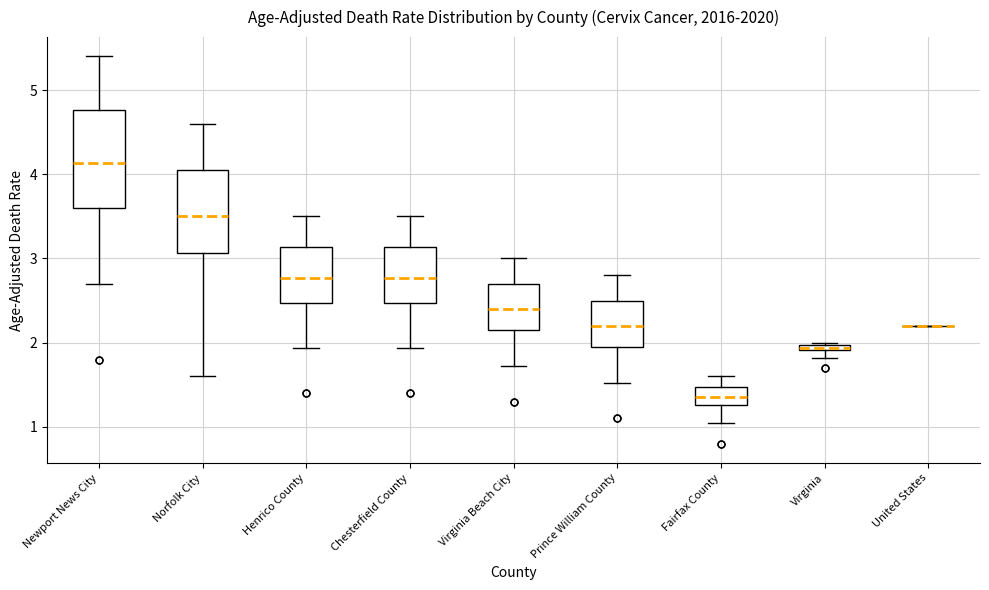

Where does the upper whisker of the box for Virginia Beach City end on the y-axis? The values are not printed on the chart, so give them approximately, as read against the axis.

3.0